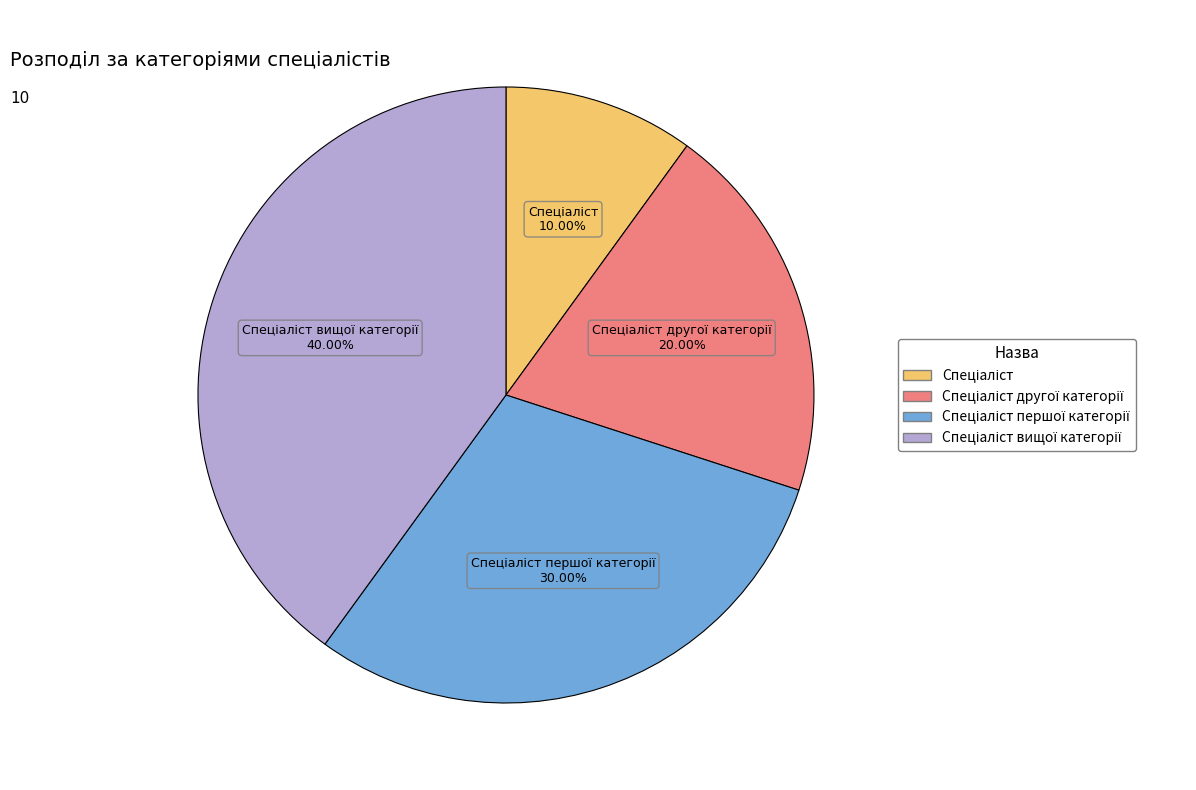

Does any single category account for the majority?

No